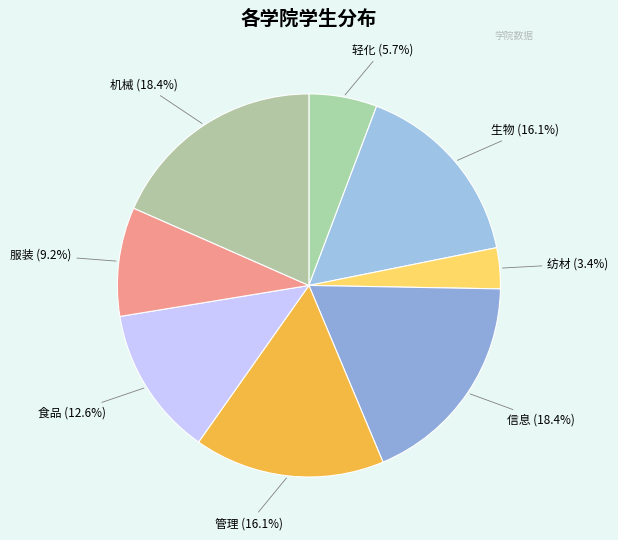

How many segments does this pie chart have?

8